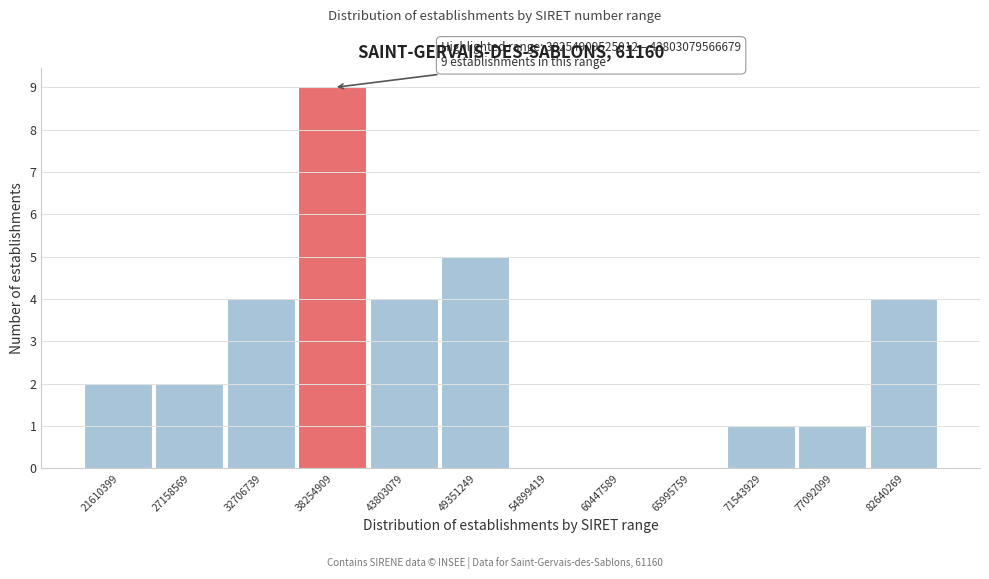

Reading left to right, extract all data points from this chart.

21610399=2	27158569=2	32706739=4	38254909=9	43803079=4	49351249=5	54899419=0	60447589=0	65995759=0	71543929=1	77092099=1	82640269=4